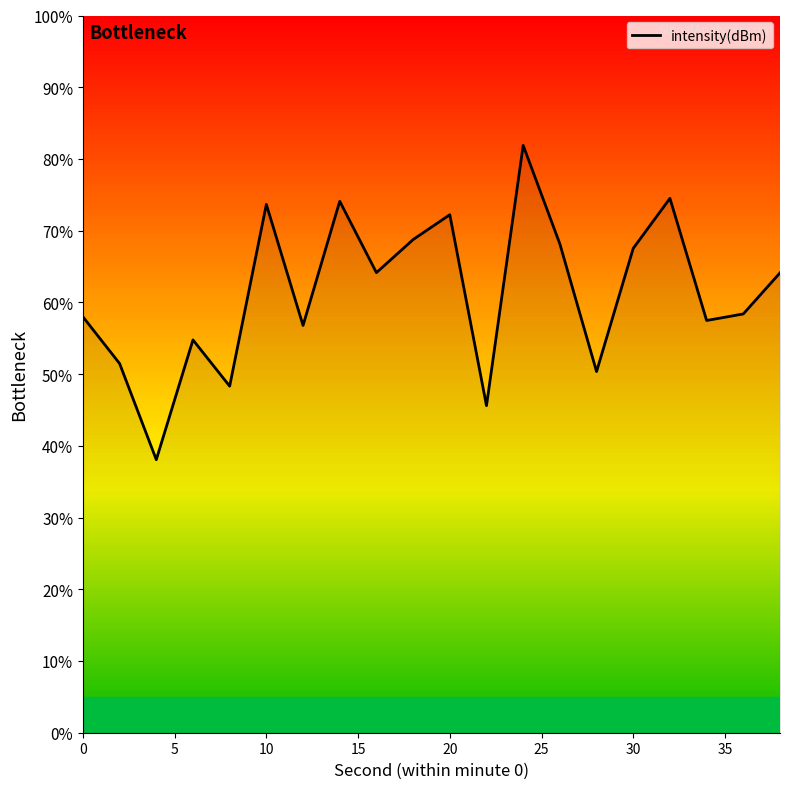

What is the difference between the maximum and minimum values?

43.8